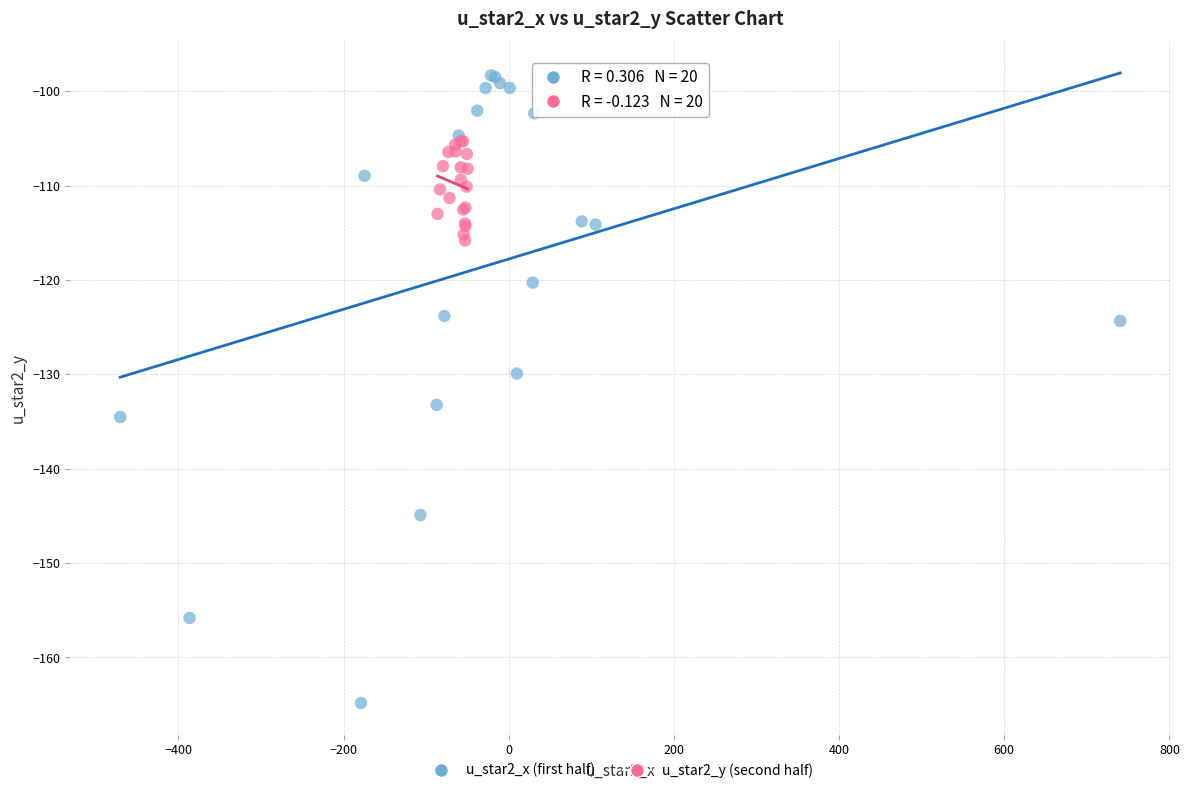

Which series reaches the minimum Y coordinate?

u_star2_x (first half)